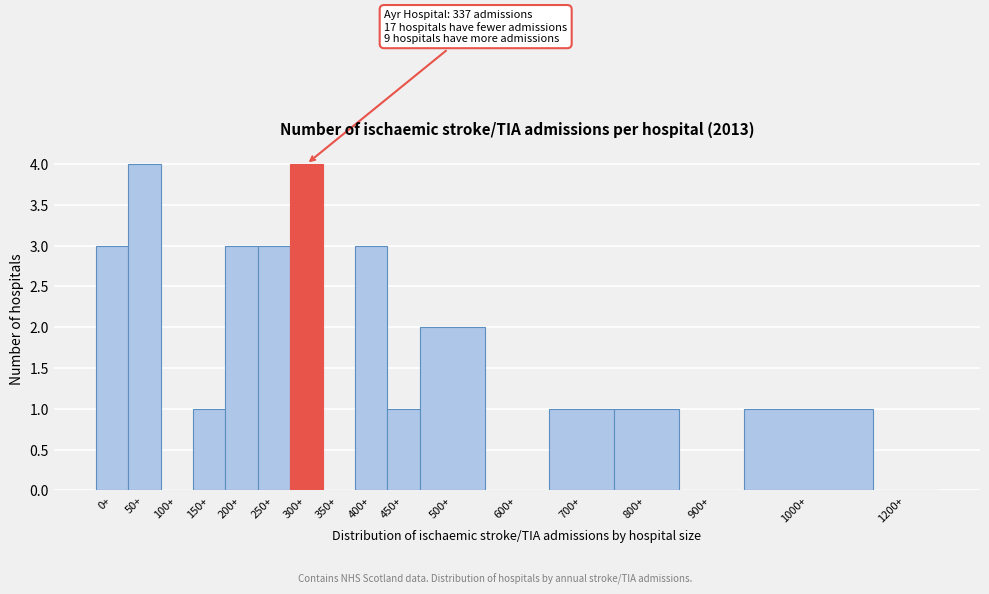

Reading left to right, transcribe all the data shown in this chart.

0+=3	50+=4	100+=0	150+=1	200+=3	250+=3	300+=4	350+=0	400+=3	450+=1	500+=2	600+=0	700+=1	800+=1	900+=0	1000+=1	1200+=0